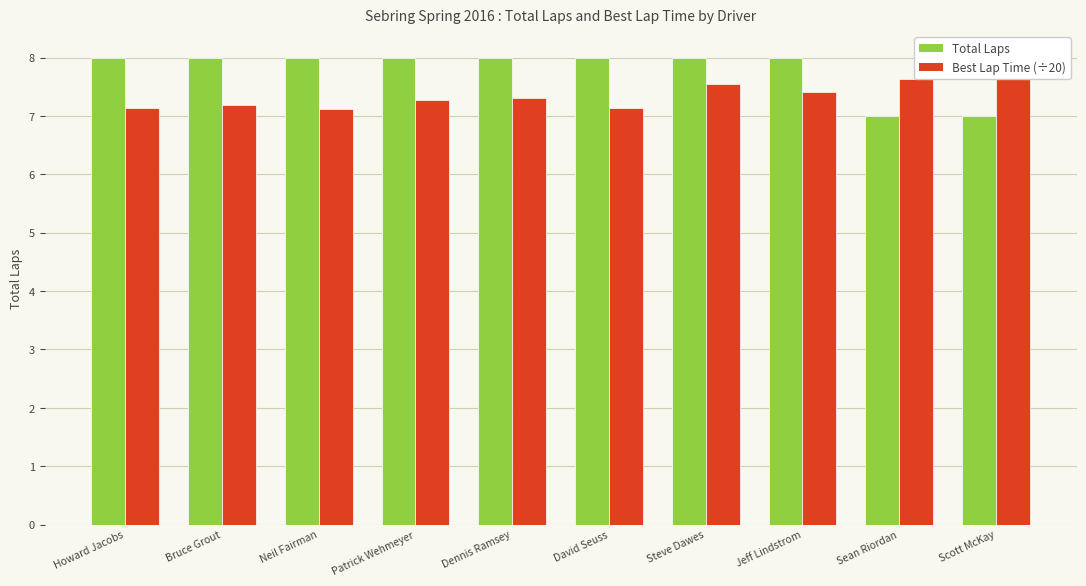

What are all the series names shown in the legend?

Total Laps, Best Lap Time (÷20)